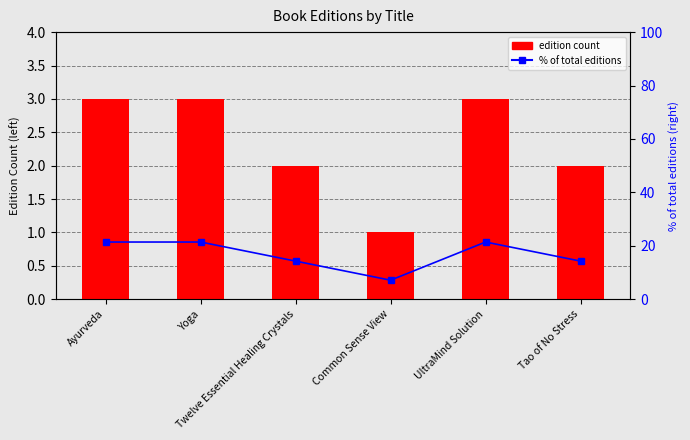

What is the difference between the edition count values at Tao of No Stress and Yoga?

1.0